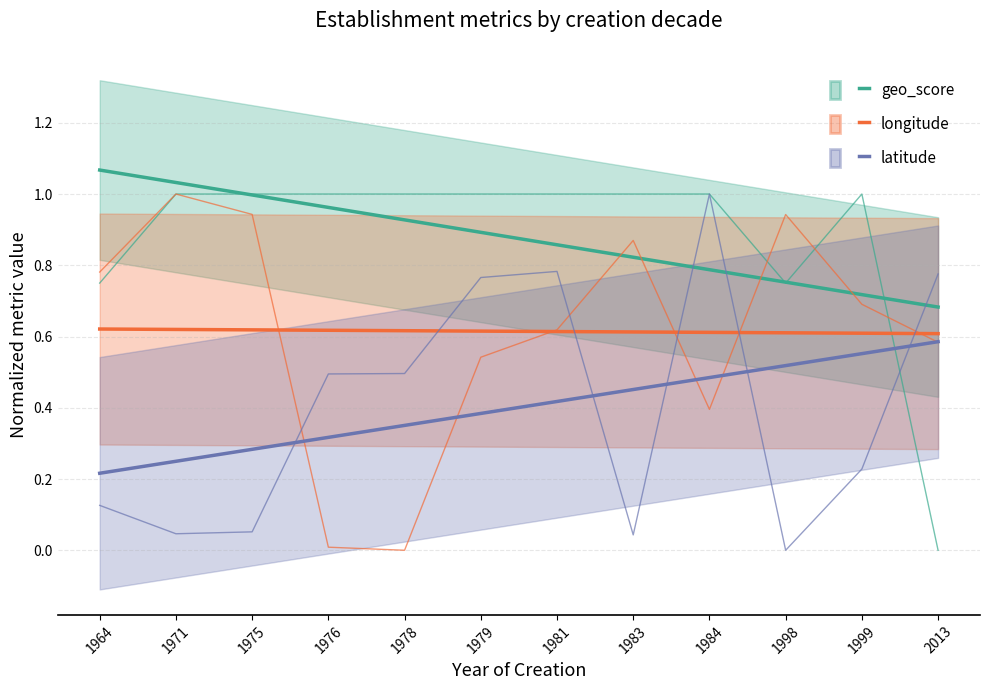

What are all the series names shown in the legend?

geo_score, longitude, latitude